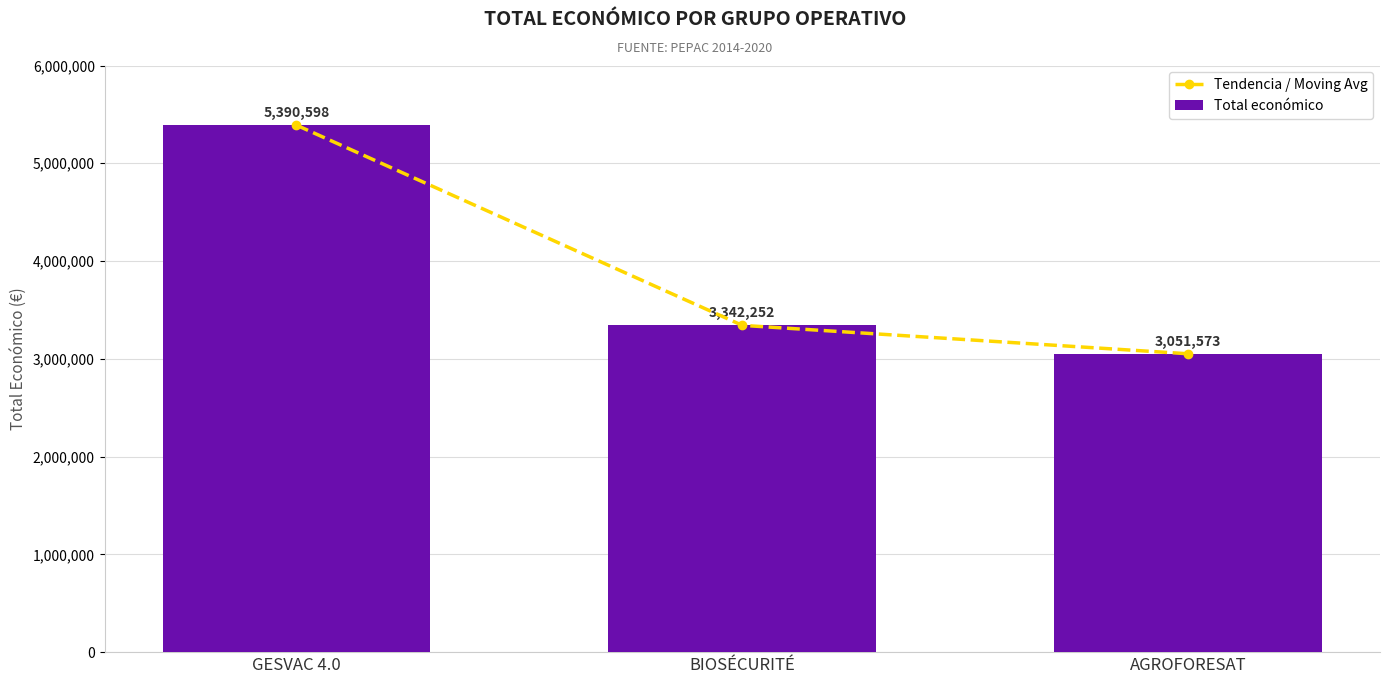

The value of Tendencia / Moving Avg at GESVAC 4.0 is 5390598. True or false?

True